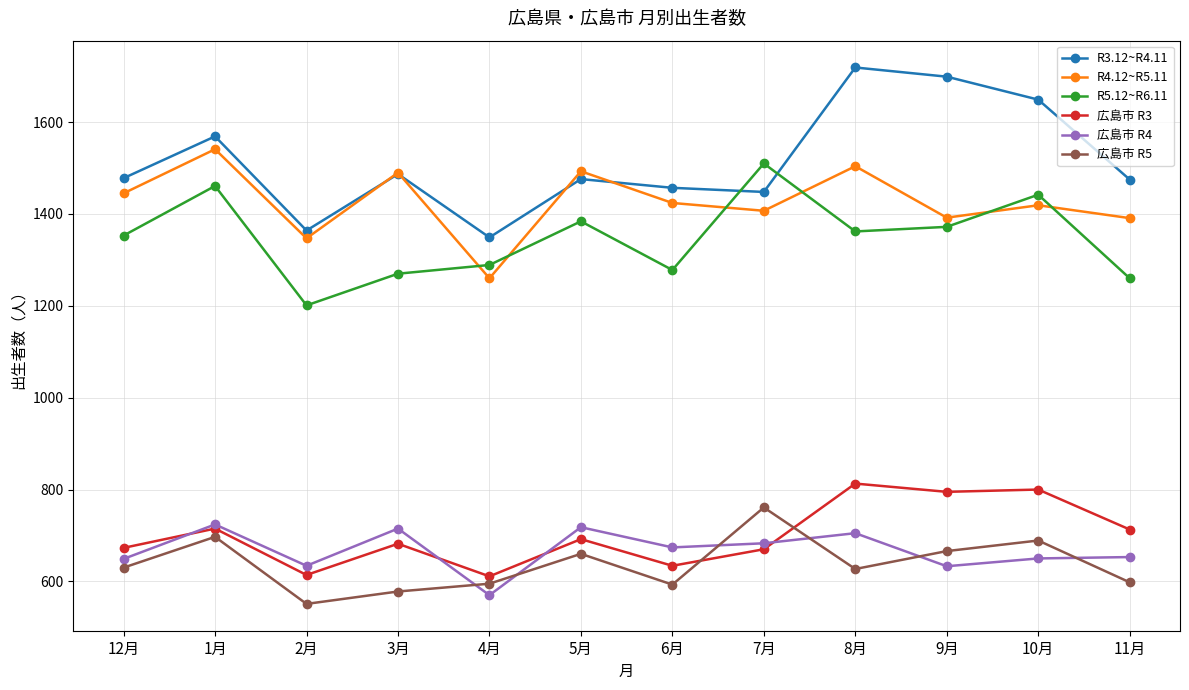

True or false: 広島市 R3 and 広島市 R4 intersect in this chart.

True